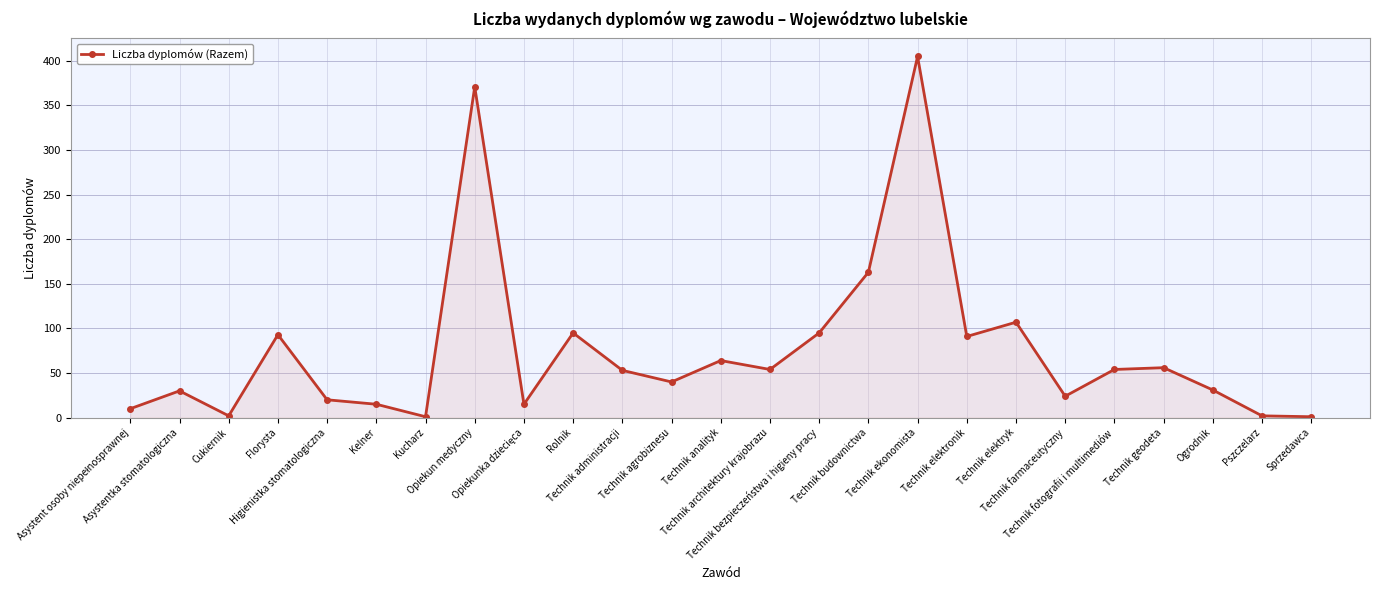

At which label is the value closest to 203?

Technik budownictwa